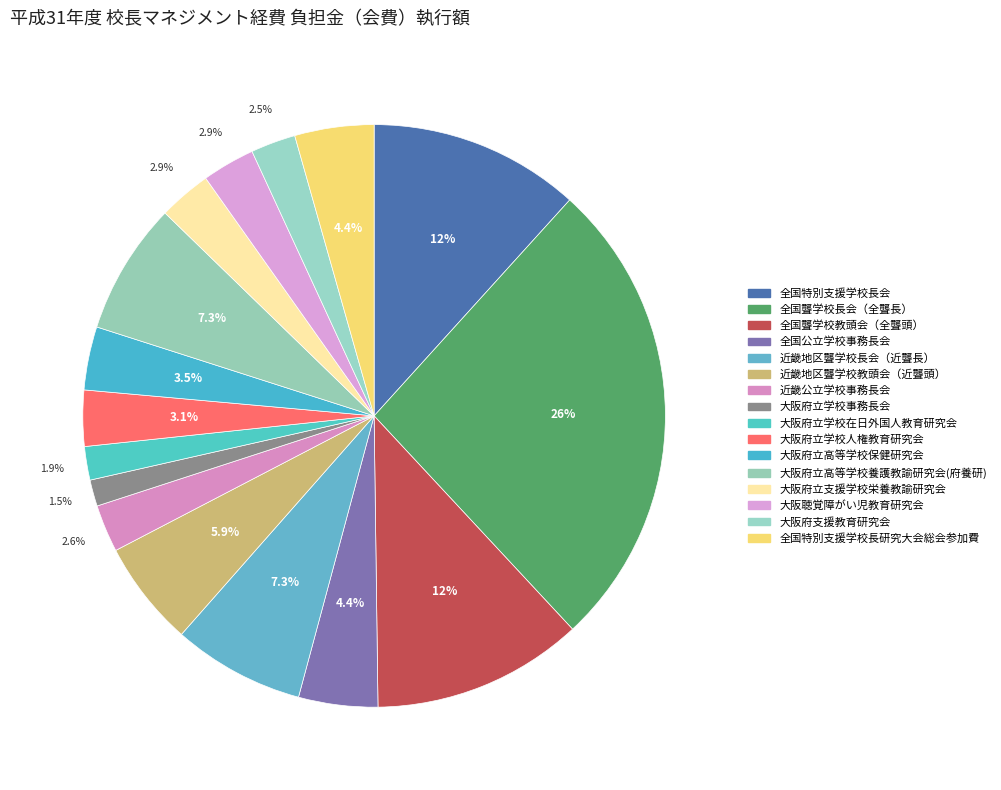

Between 全国特別支援学校長会 and 大阪府支援教育研究会, which is larger?

全国特別支援学校長会